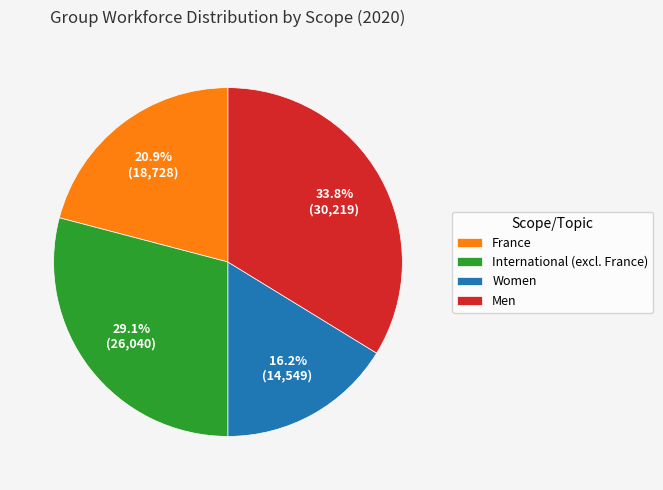

Rank the categories by value from lowest to highest.

Women, France, International (excl. France), Men